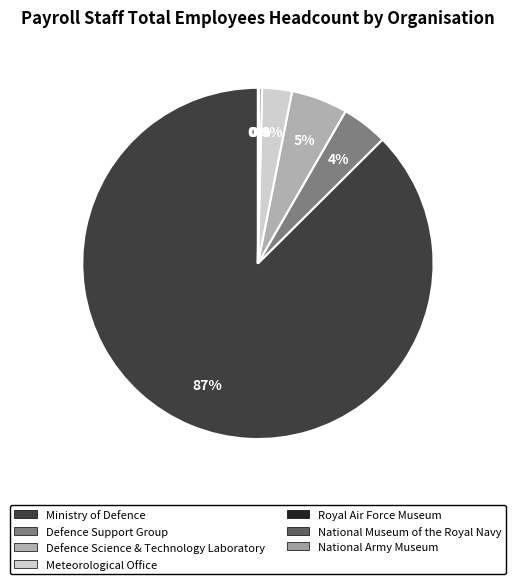

What percentage is the Defence Support Group slice, to the nearest percent?

4%